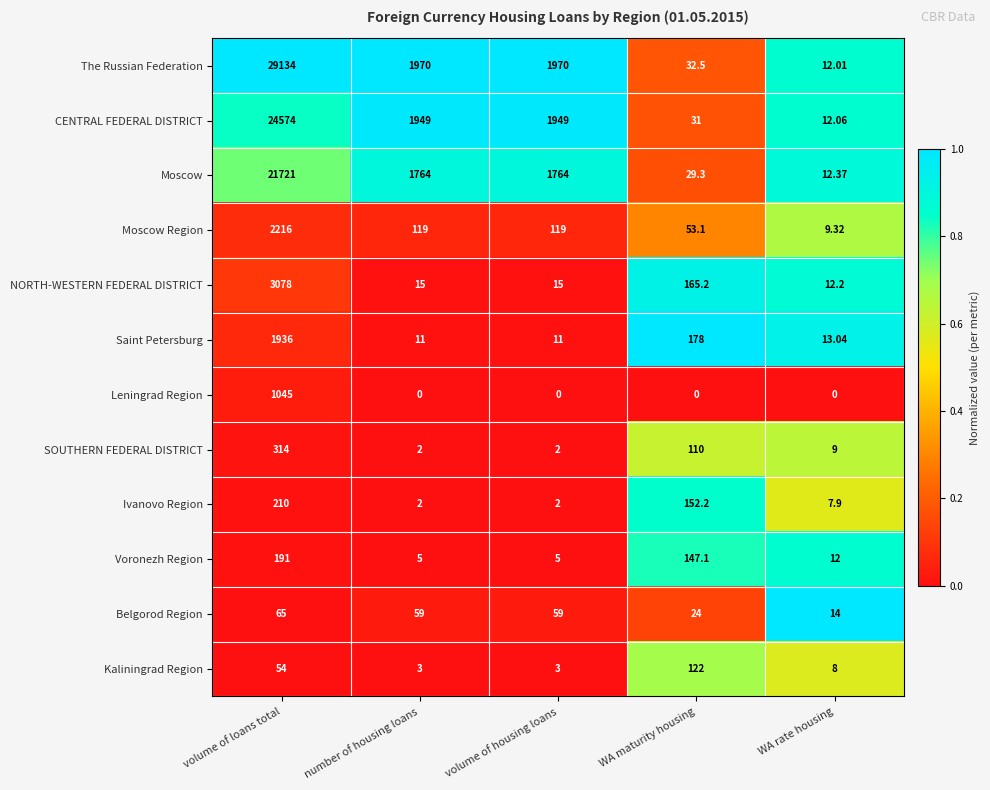

Which category has the highest value across all series?

volume of loans total